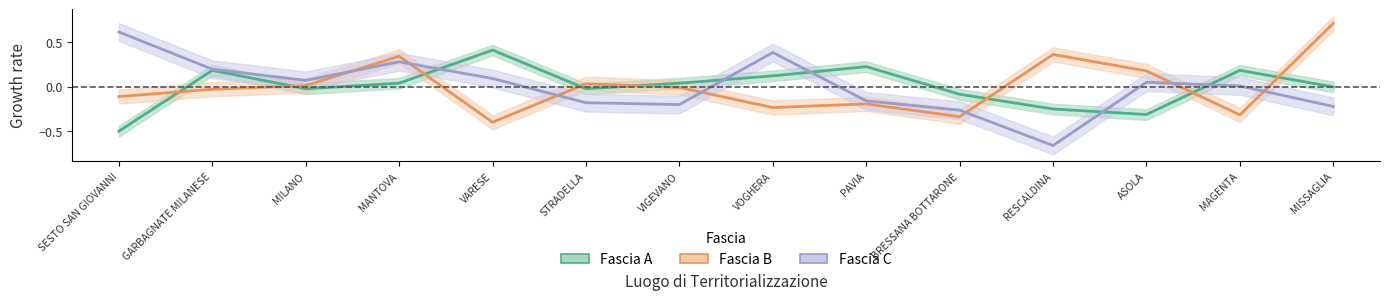

Reading left to right, what are all the values shown in this chart?

Fascia A: SESTO SAN GIOVANNI=-0.5	GARBAGNATE MILANESE=0.2	MILANO=-0.0	MANTOVA=0.0	VARESE=0.4	STRADELLA=-0.0	VIGEVANO=0.0	VOGHERA=0.1	PAVIA=0.2	BRESSANA BOTTARONE=-0.1	RESCALDINA=-0.3	ASOLA=-0.3	MAGENTA=0.2	MISSAGLIA=-0.0
Fascia B: SESTO SAN GIOVANNI=-0.1	GARBAGNATE MILANESE=-0.0	MILANO=0.0	MANTOVA=0.3	VARESE=-0.4	STRADELLA=0.0	VIGEVANO=-0.0	VOGHERA=-0.2	PAVIA=-0.2	BRESSANA BOTTARONE=-0.3	RESCALDINA=0.4	ASOLA=0.2	MAGENTA=-0.3	MISSAGLIA=0.7
Fascia C: SESTO SAN GIOVANNI=0.6	GARBAGNATE MILANESE=0.2	MILANO=0.1	MANTOVA=0.3	VARESE=0.1	STRADELLA=-0.2	VIGEVANO=-0.2	VOGHERA=0.4	PAVIA=-0.2	BRESSANA BOTTARONE=-0.3	RESCALDINA=-0.7	ASOLA=0.0	MAGENTA=0.0	MISSAGLIA=-0.2